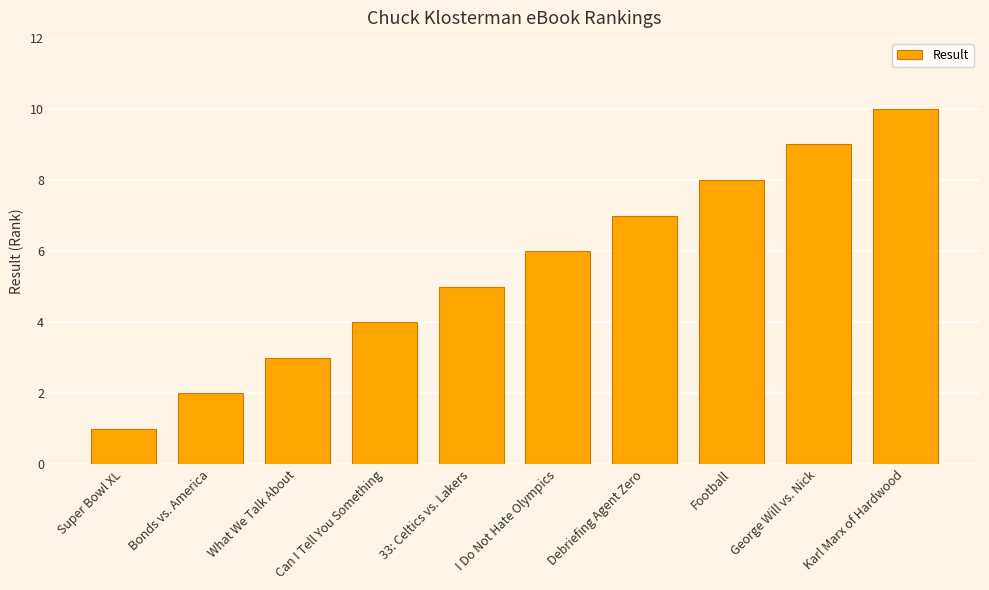

Which has a higher value, I Do Not Hate Olympics or 33: Celtics vs. Lakers?

I Do Not Hate Olympics